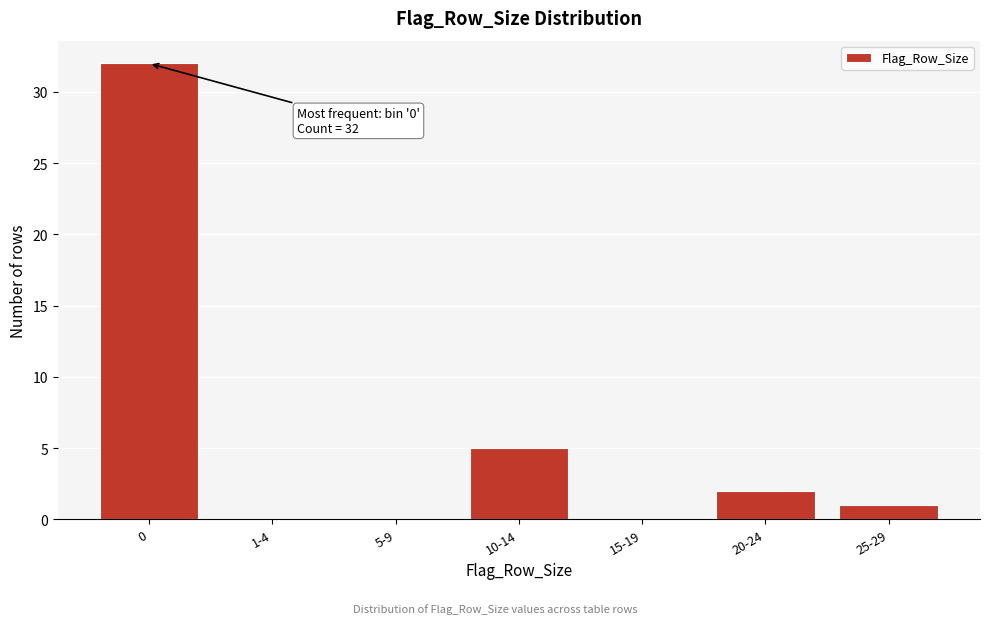

Reading left to right, what are all the values shown in this chart?

0=32	1-4=0	5-9=0	10-14=5	15-19=0	20-24=2	25-29=1